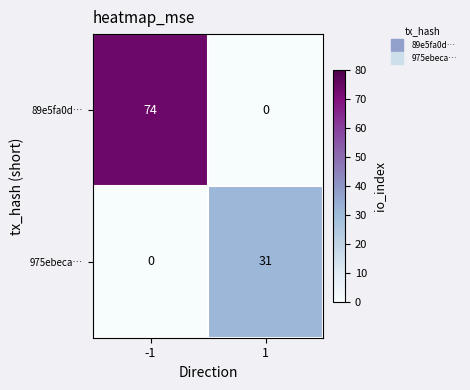

What is the difference between the maximum and minimum values in the 975ebeca… series?

31